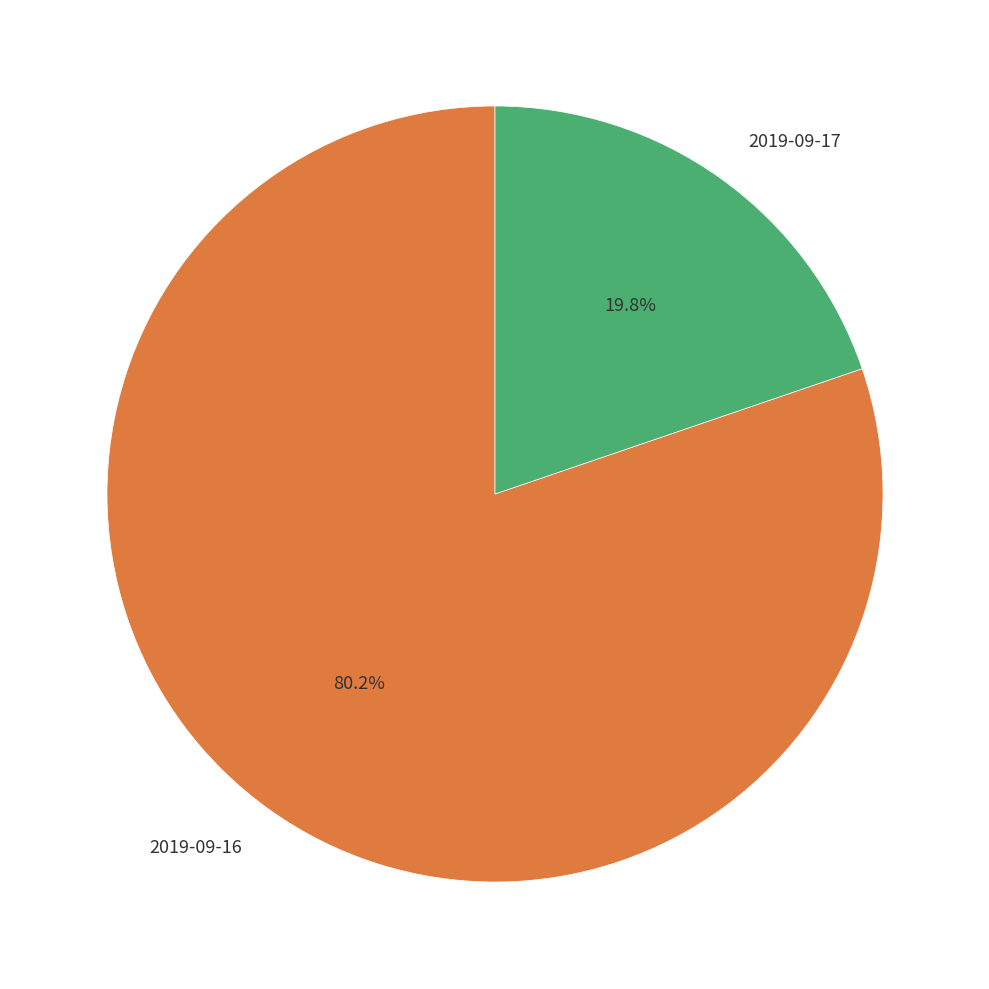

Is it true that 2019-09-16 is 80% of the pie?

True